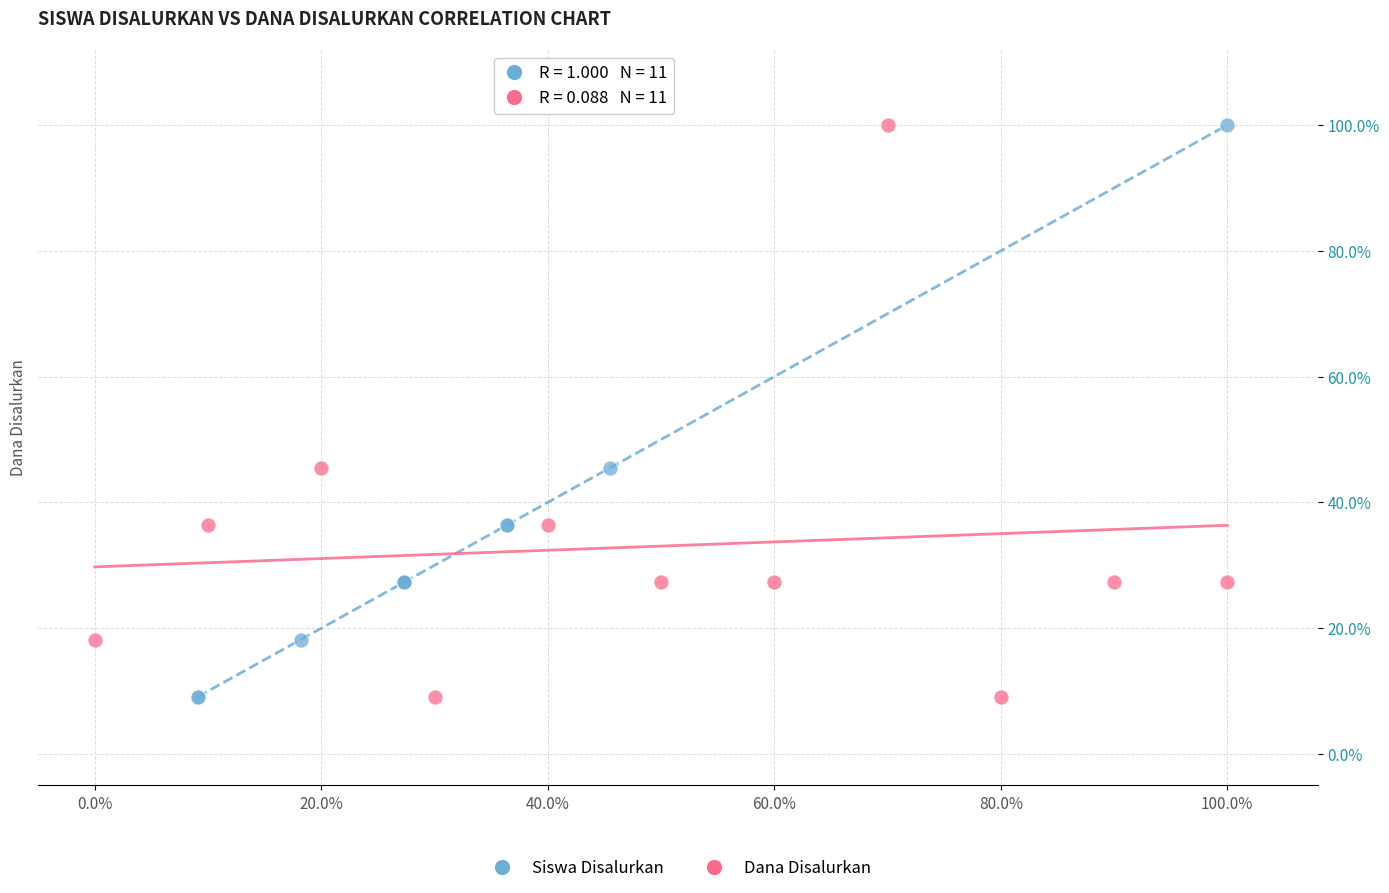

What are all the series names shown in the legend?

Siswa Disalurkan, Dana Disalurkan